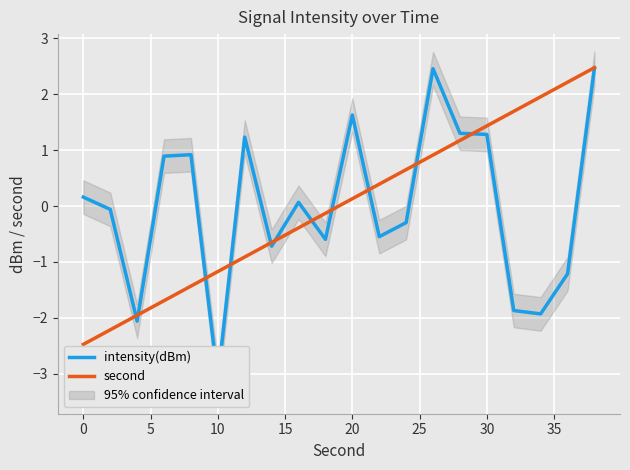

At which label does second first exceed 0?

20